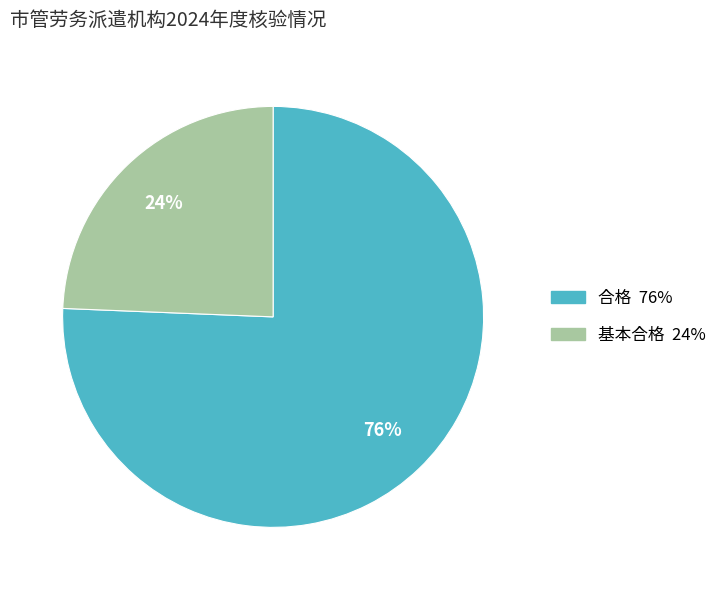

To the nearest percent, what is the combined percentage of 基本合格 and 合格?

100%